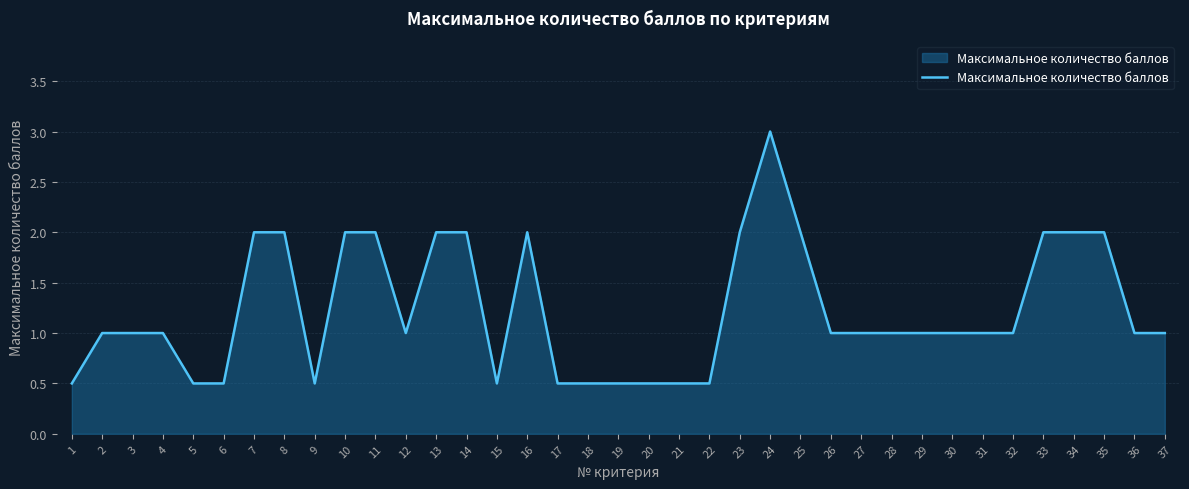

What is the difference between the values at 29 and 6?

0.5